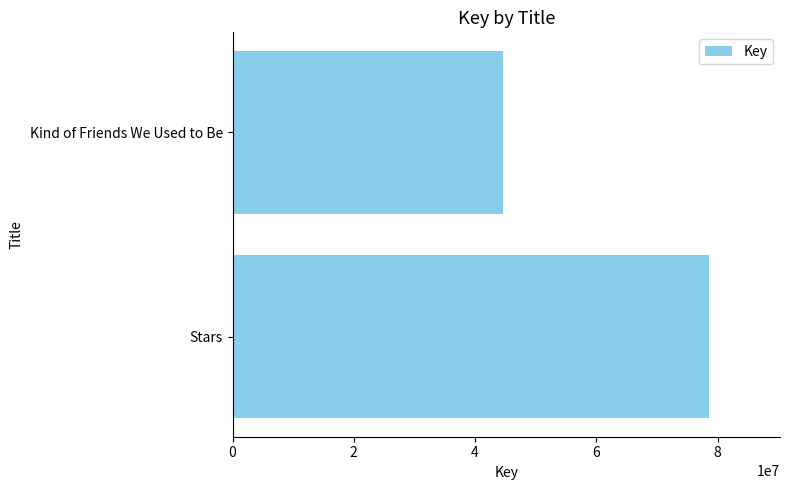

True or false: the data shows 44619037 at Kind of Friends We Used to Be.

True